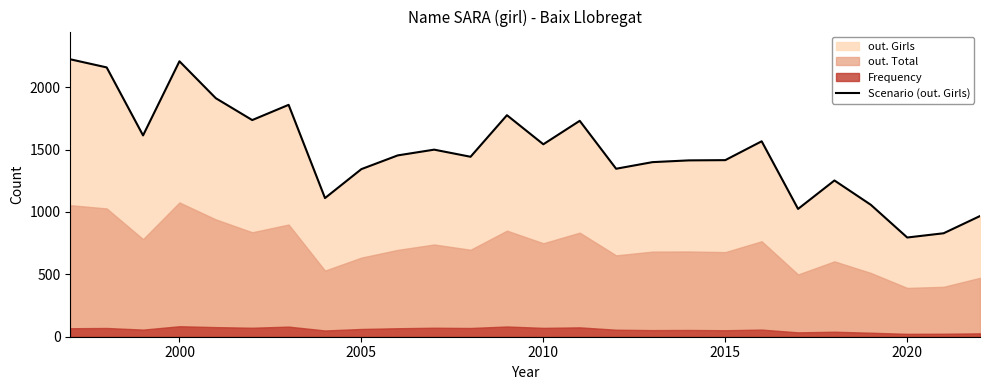

What is the maximum value for Scenario (out. Girls)?

2223